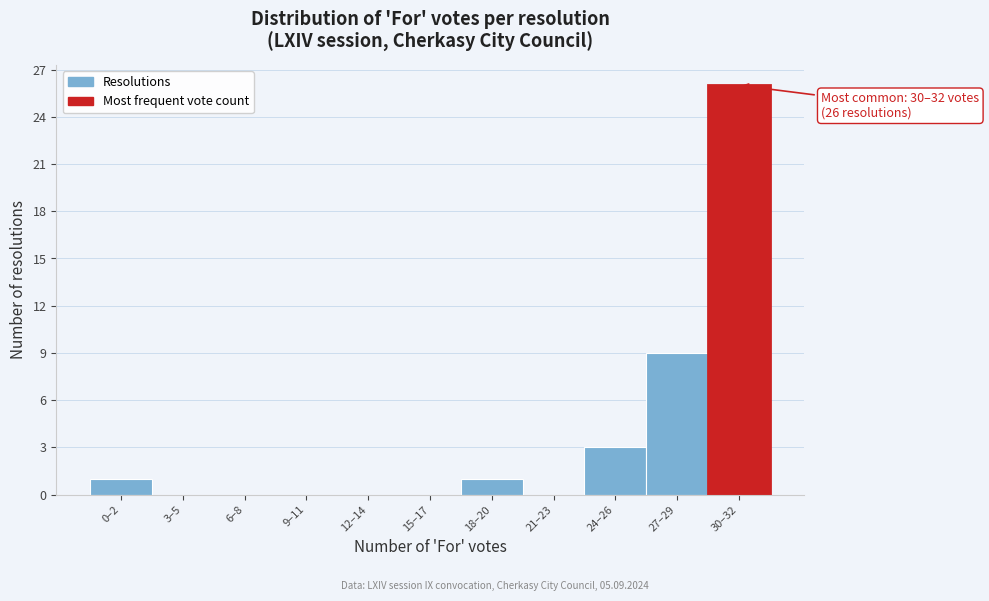

Reading left to right, transcribe all the data shown in this chart.

0–2=1	3–5=0	6–8=0	9–11=0	12–14=0	15–17=0	18–20=1	21–23=0	24–26=3	27–29=9	30–32=26